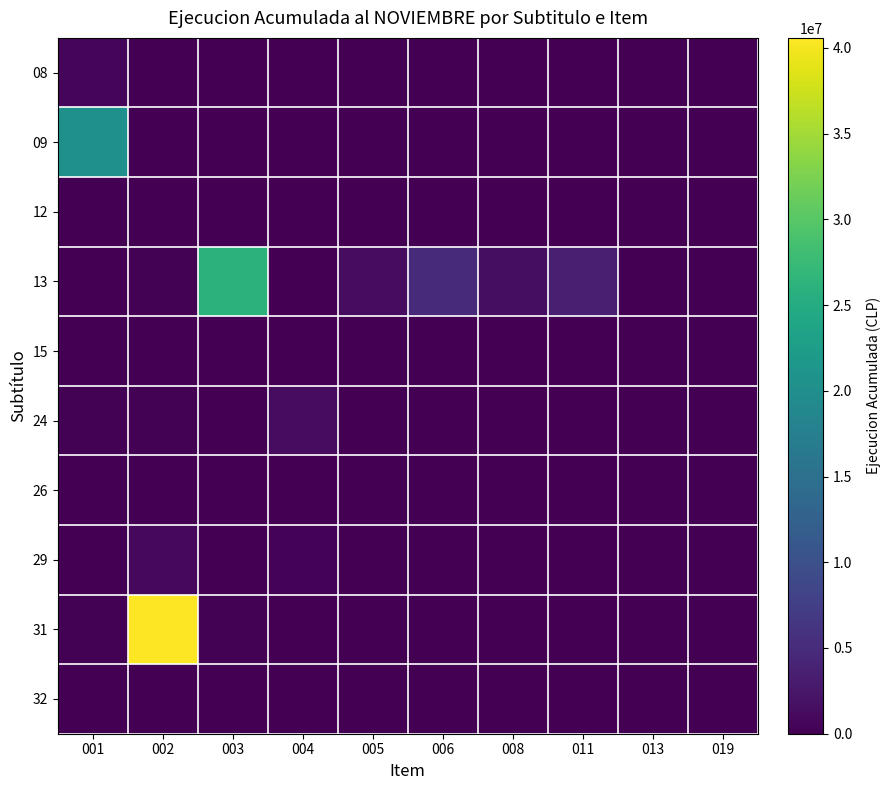

Which category has the highest value across all series?

002